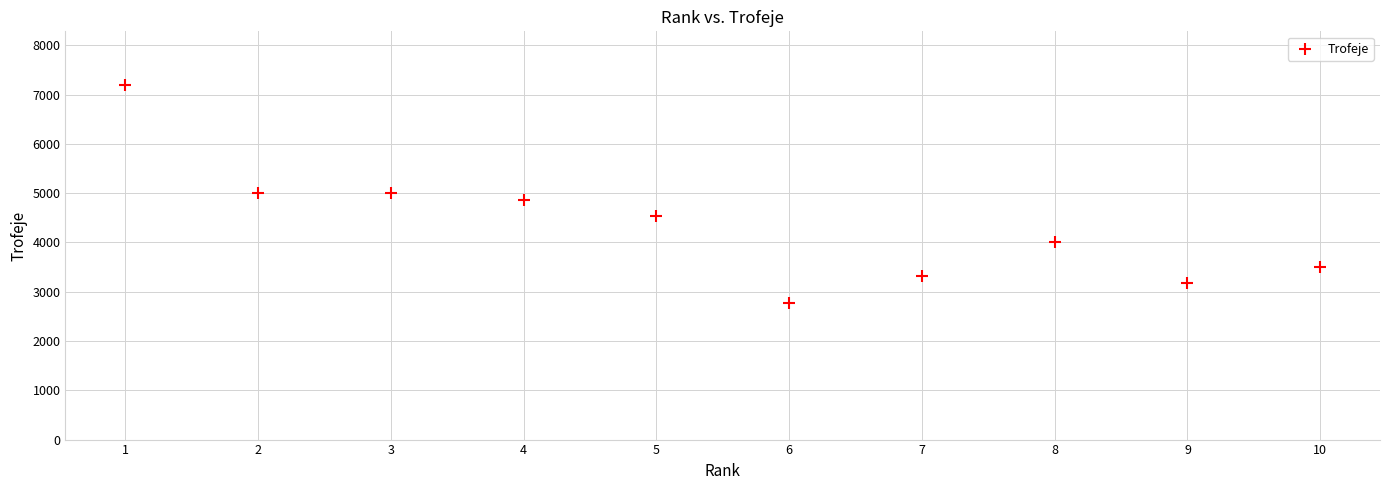

What is the average Y value?

4338